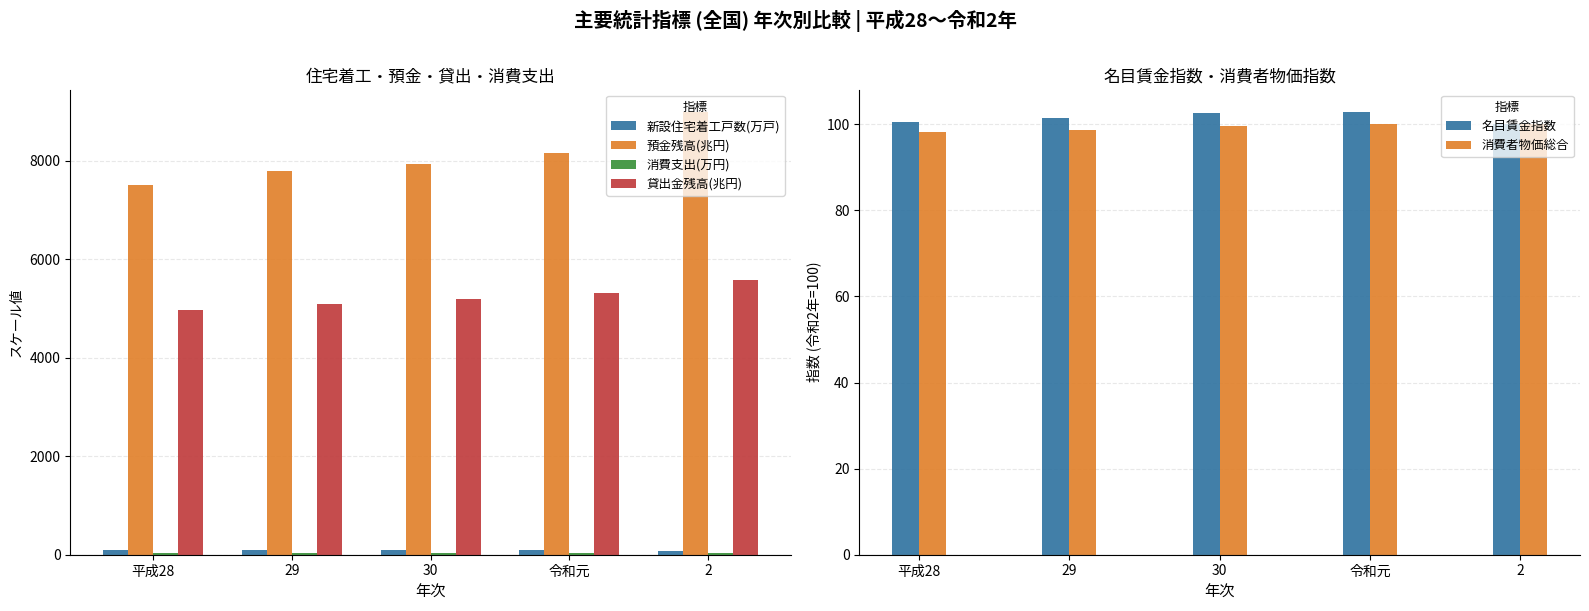

What is the label of the 4th bar from the right?

29